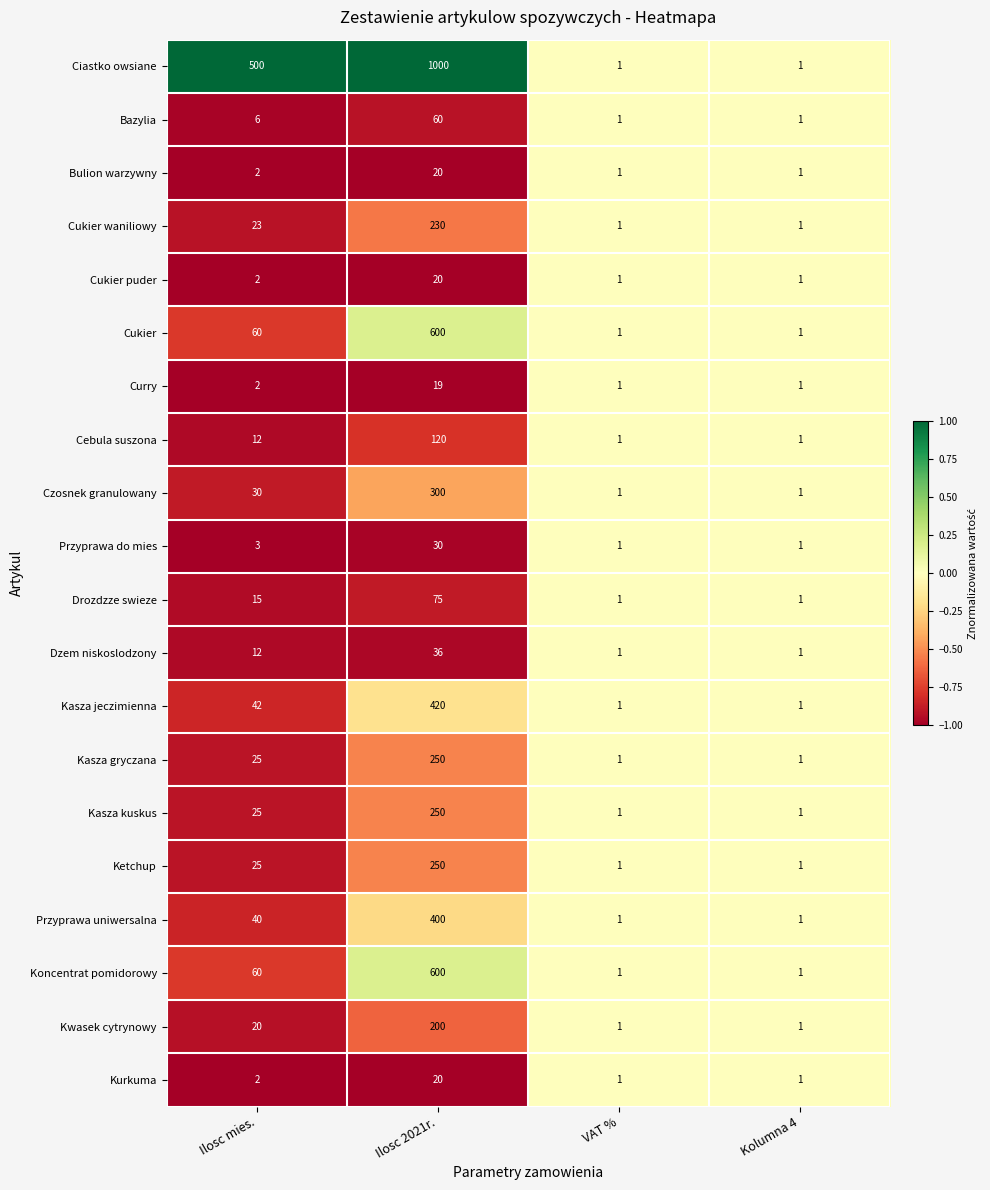

Which series has the largest range (max minus min)?

Ciastko owsiane